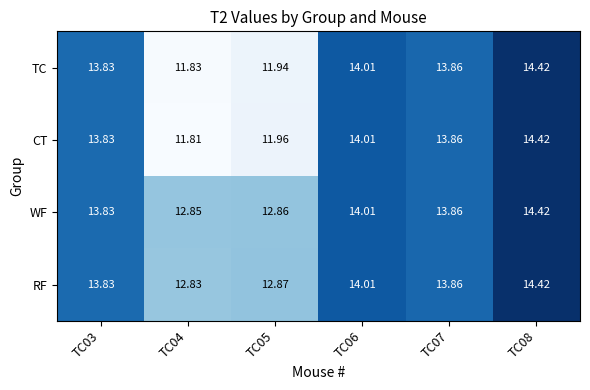

At TC05, list the series in order from smallest to largest.

TC, CT, WF, RF